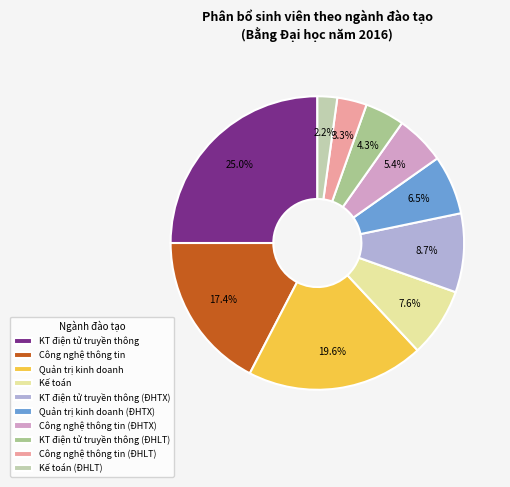

Which slice is the largest?

KT điện tử truyền thông